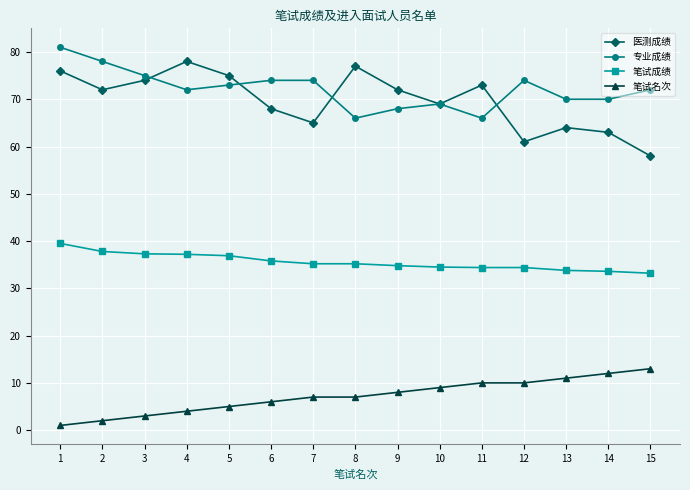

At 6, list the series in order from smallest to largest.

笔试名次, 笔试成绩, 医测成绩, 专业成绩